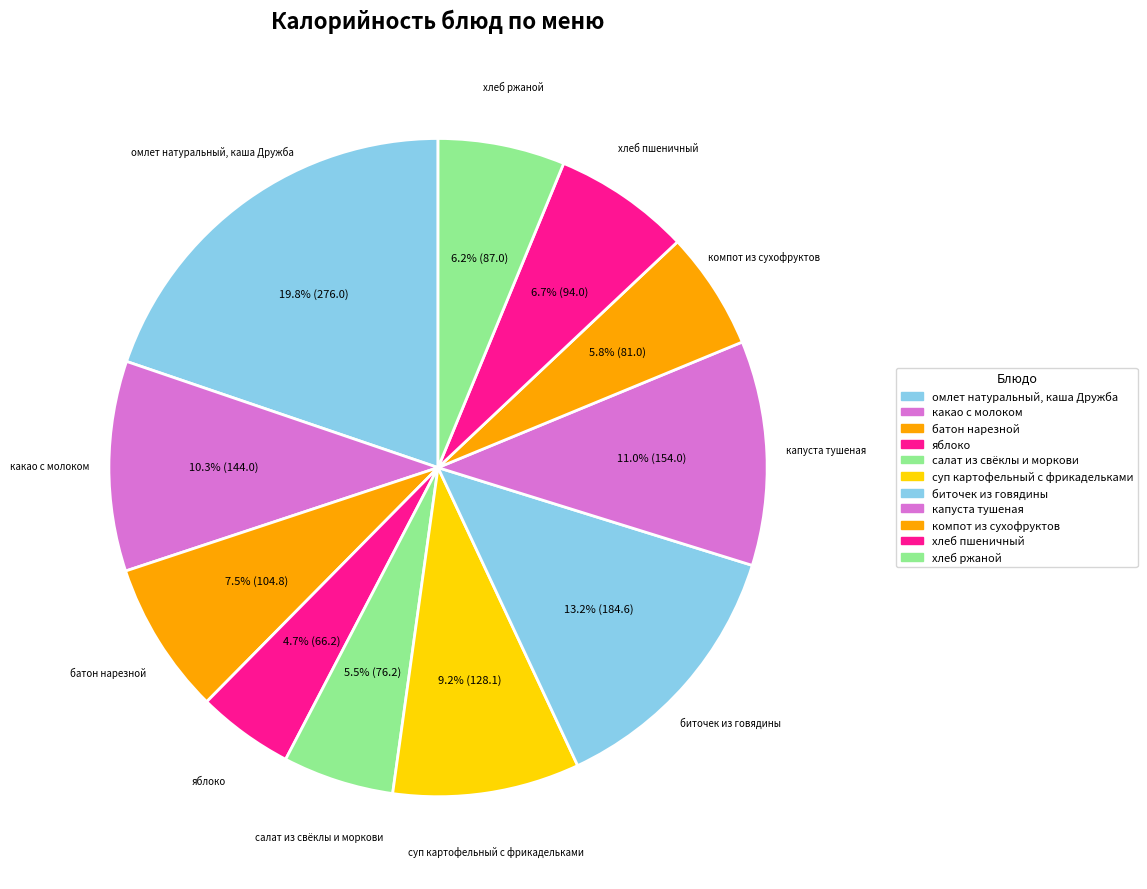

How many slices are in this pie chart?

11